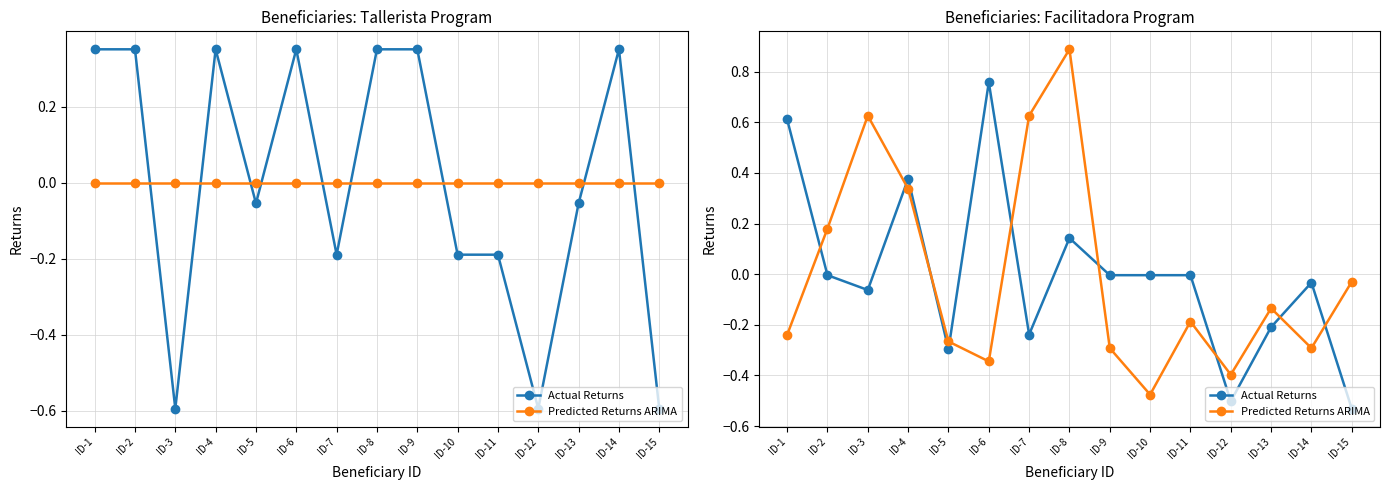

At which category does the chart reach its peak across all series?

ID-8